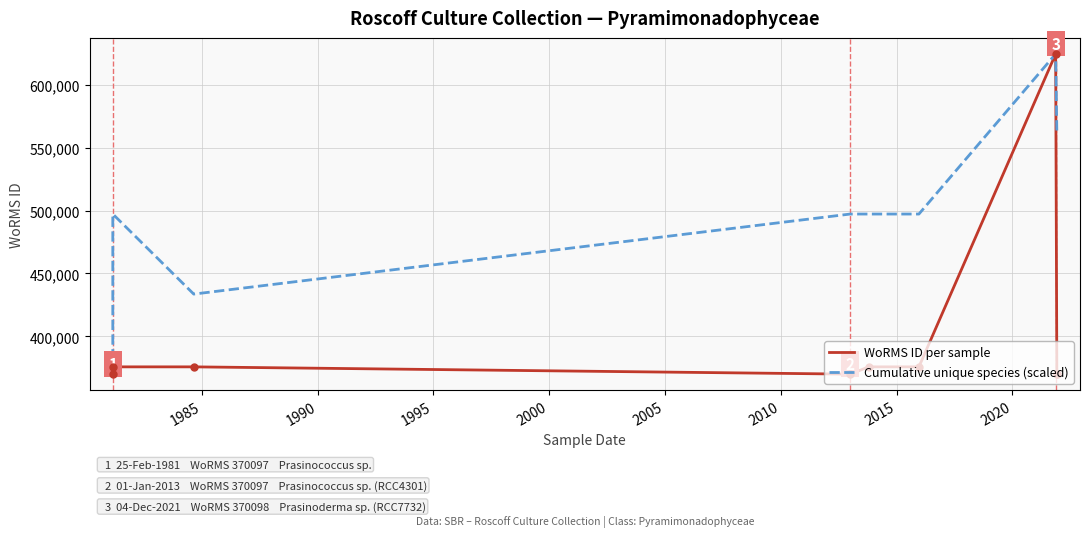

What is the difference between the maximum and minimum values in the WoRMS ID per sample series?

254205.0